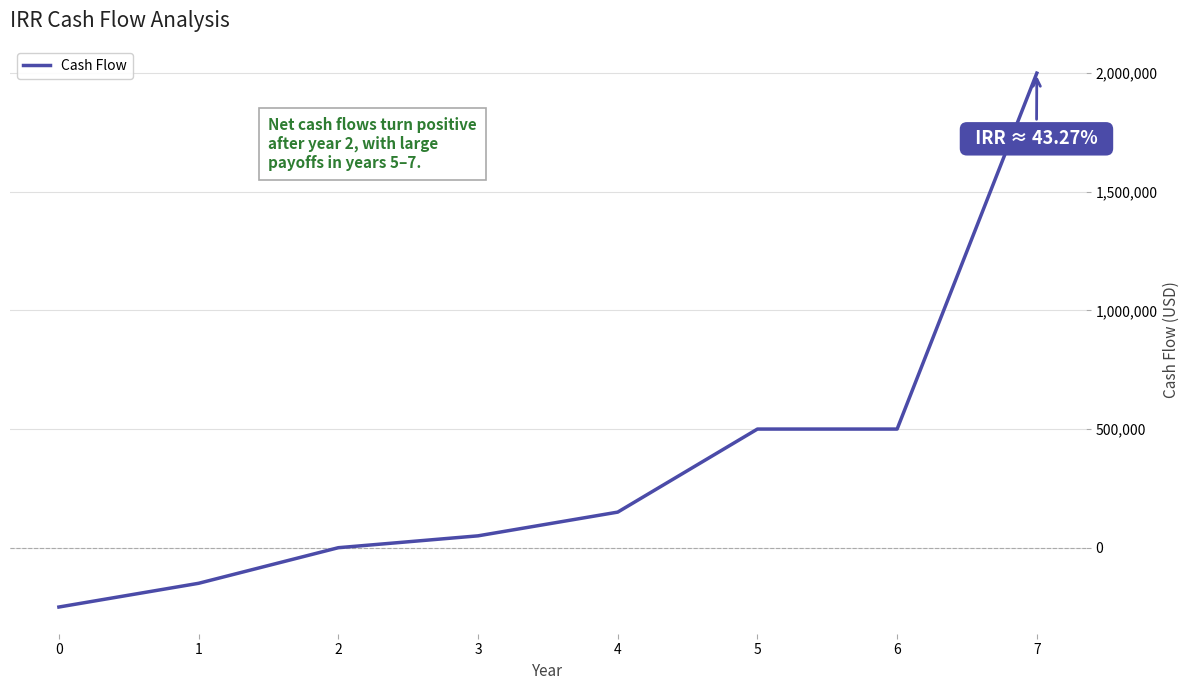

Reading right to left, what are all the values shown in this chart?

7=2000000	6=500000	5=500000	4=150000	3=50000	2=0	1=-150000	0=-250000